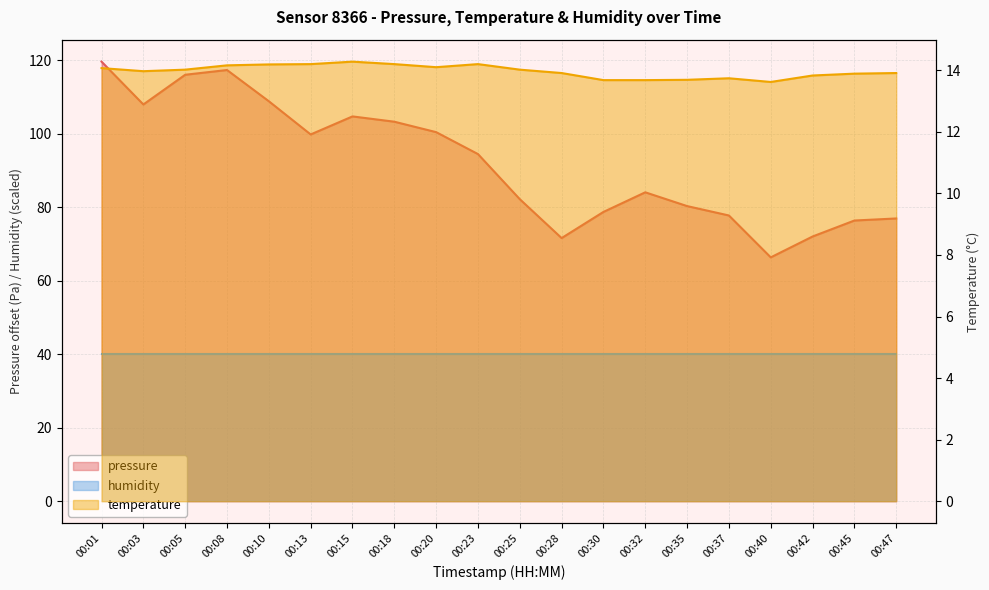

What is the value of the pressure point at the 16th from the left?

77.8